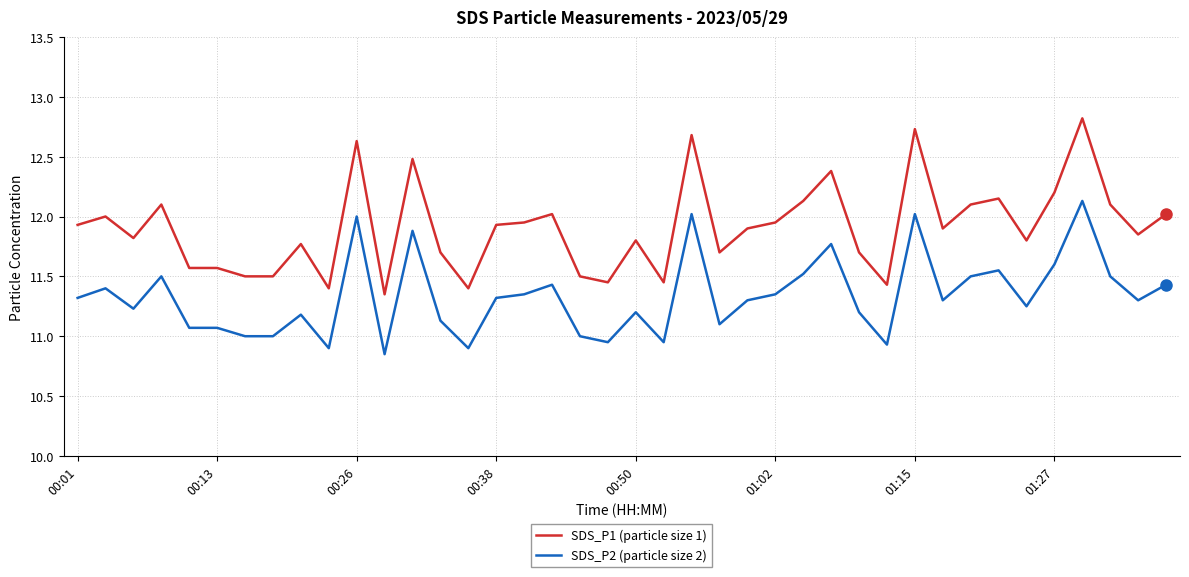

True or false: SDS_P2 (particle size 2) and SDS_P1 (particle size 1) intersect in this chart.

False